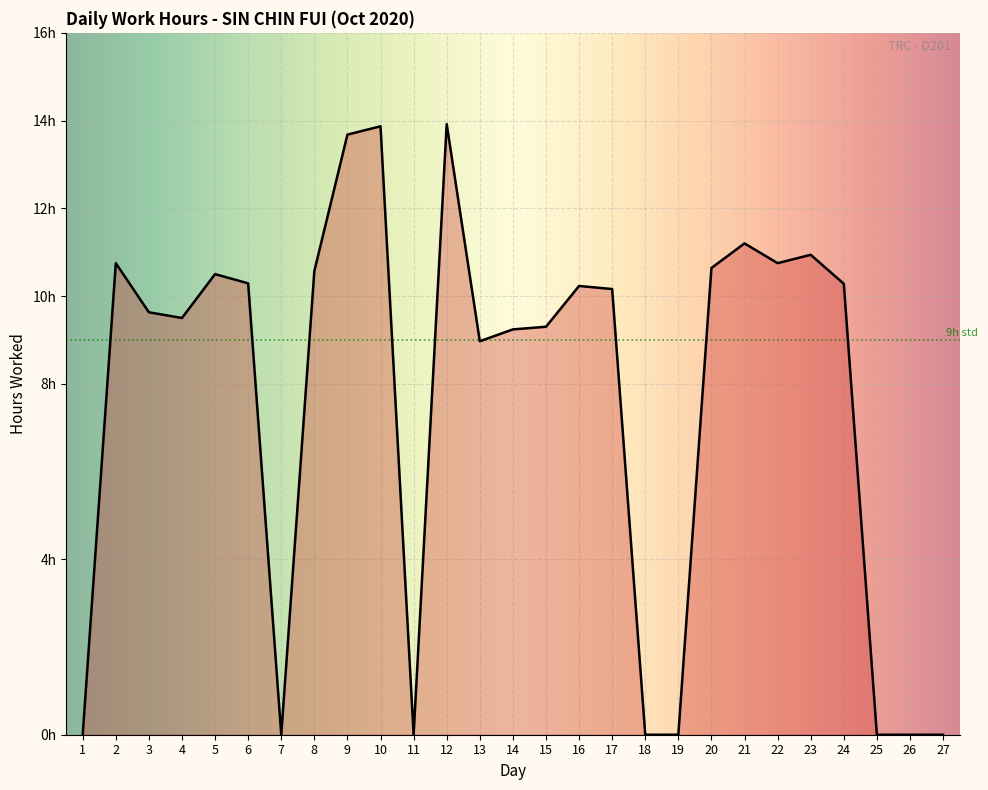

Does the chart display data point markers on the line(s)?

No